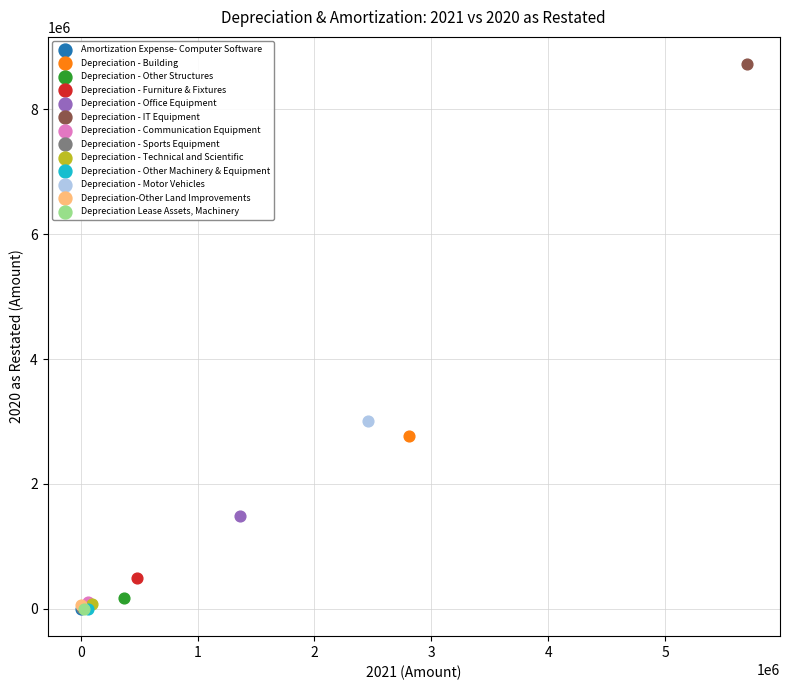

What are all the series names shown in the legend?

Amortization Expense- Computer Software, Depreciation - Building, Depreciation - Other Structures, Depreciation - Furniture & Fixtures, Depreciation - Office Equipment, Depreciation - IT Equipment, Depreciation - Communication Equipment, Depreciation - Sports Equipment, Depreciation - Technical and Scientific, Depreciation - Other Machinery & Equipment, Depreciation - Motor Vehicles, Depreciation-Other Land Improvements, Depreciation Lease Assets, Machinery